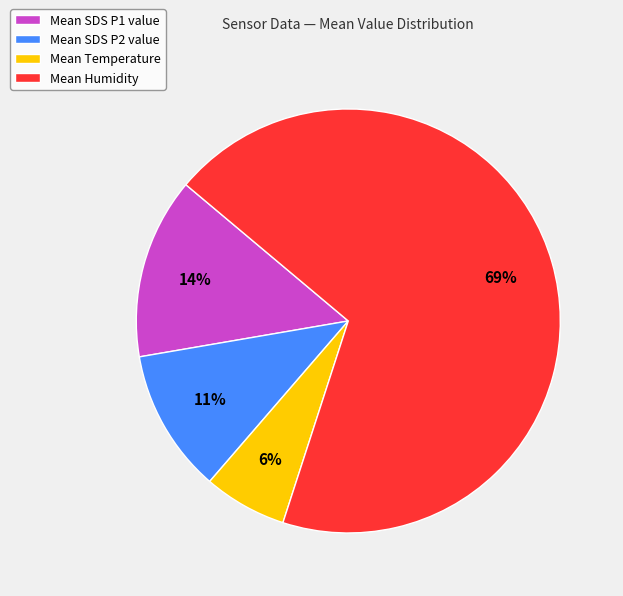

Do Mean Temperature and Mean SDS P2 value together represent more than half of the pie?

No